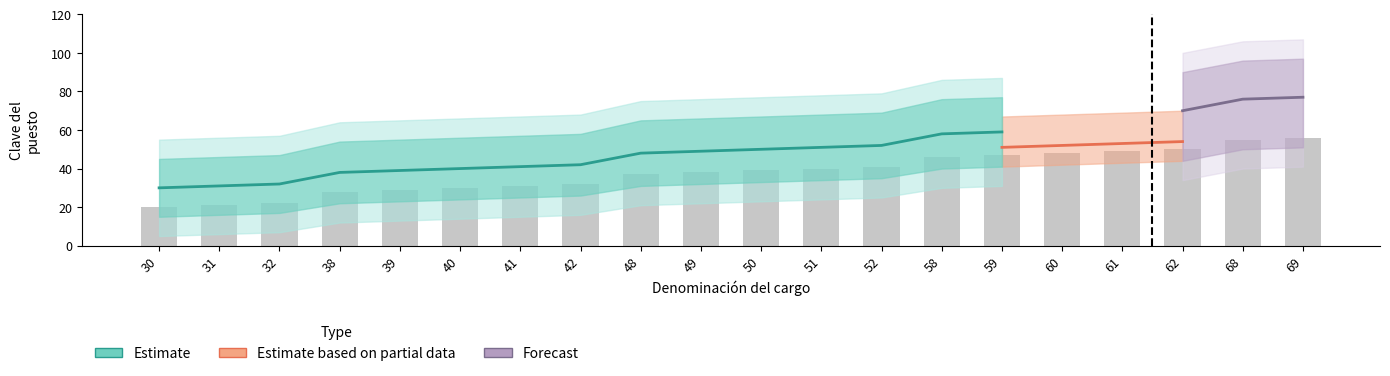

How many categories are shown in the chart?

20